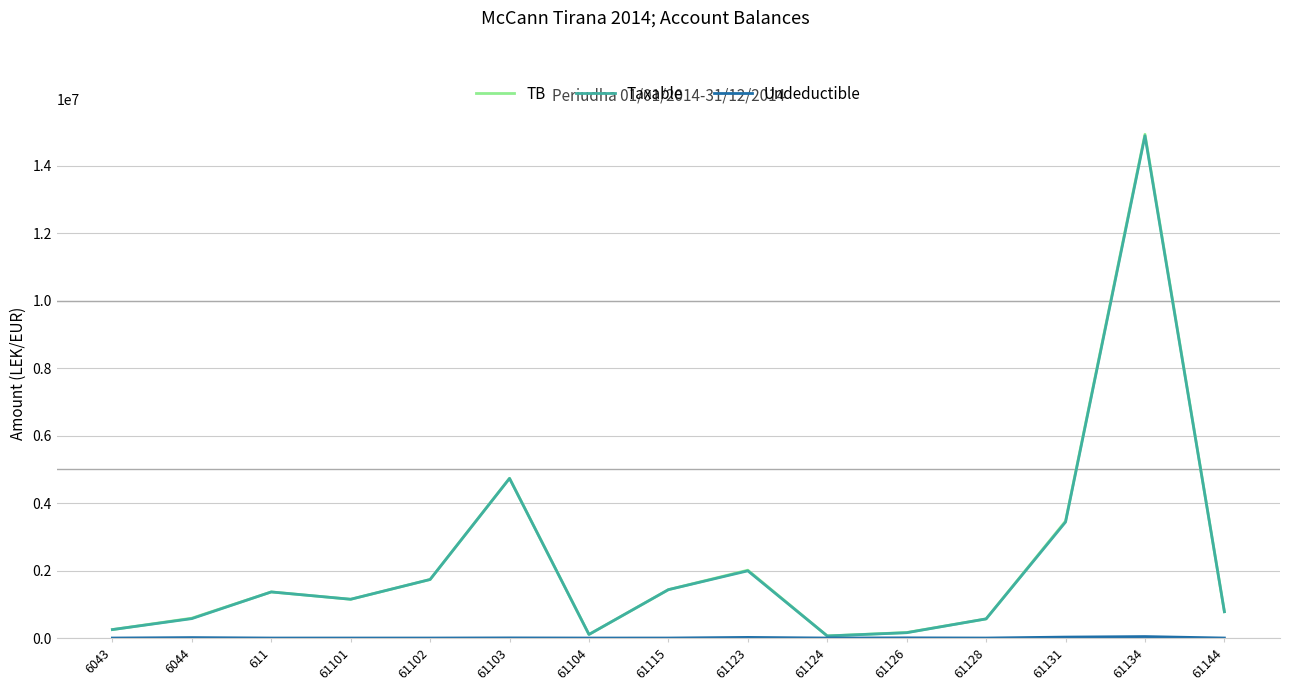

Which series has the widest spread of values?

TB